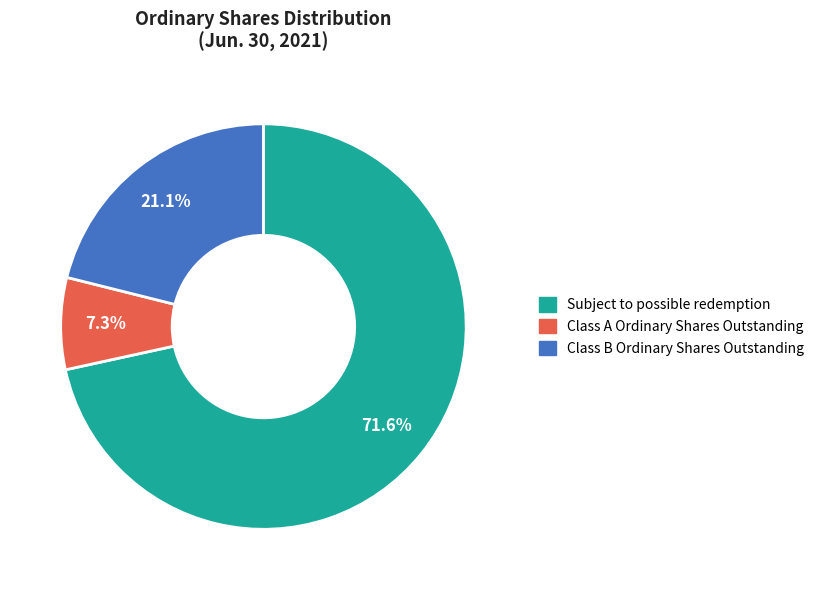

Rank the categories by value from lowest to highest.

Class A Ordinary Shares Outstanding, Class B Ordinary Shares Outstanding, Subject to possible redemption